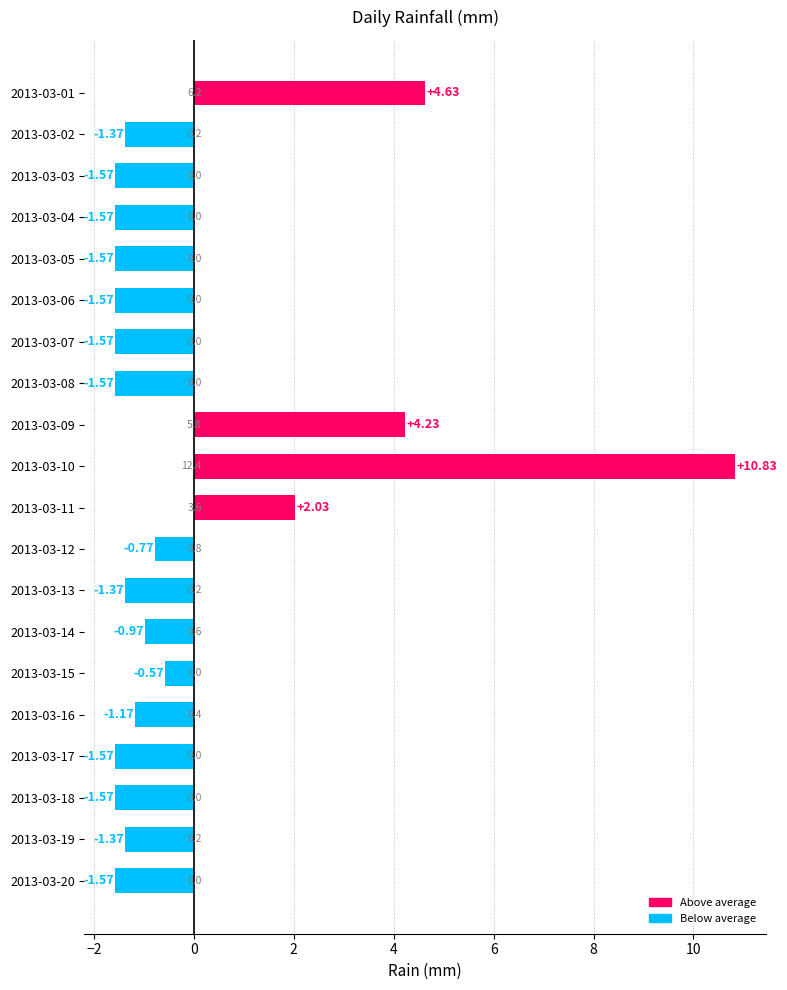

What is the difference between the maximum and second lowest values?

12.4